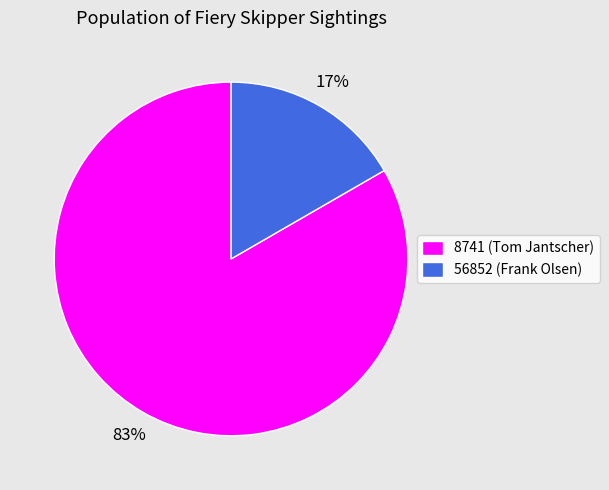

To the nearest percent, what portion does 8741 represent?

83%